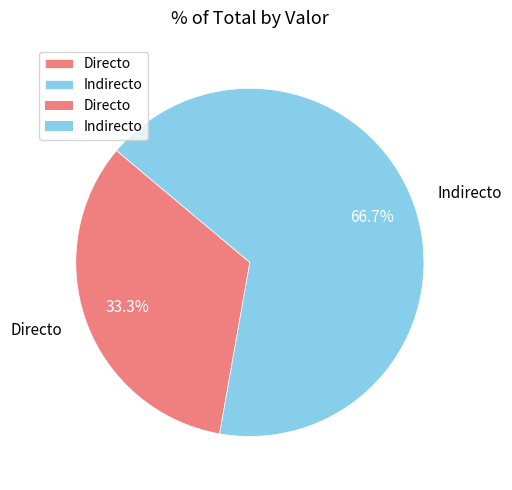

The Indirecto slice represents 67% of the pie. True or false?

True